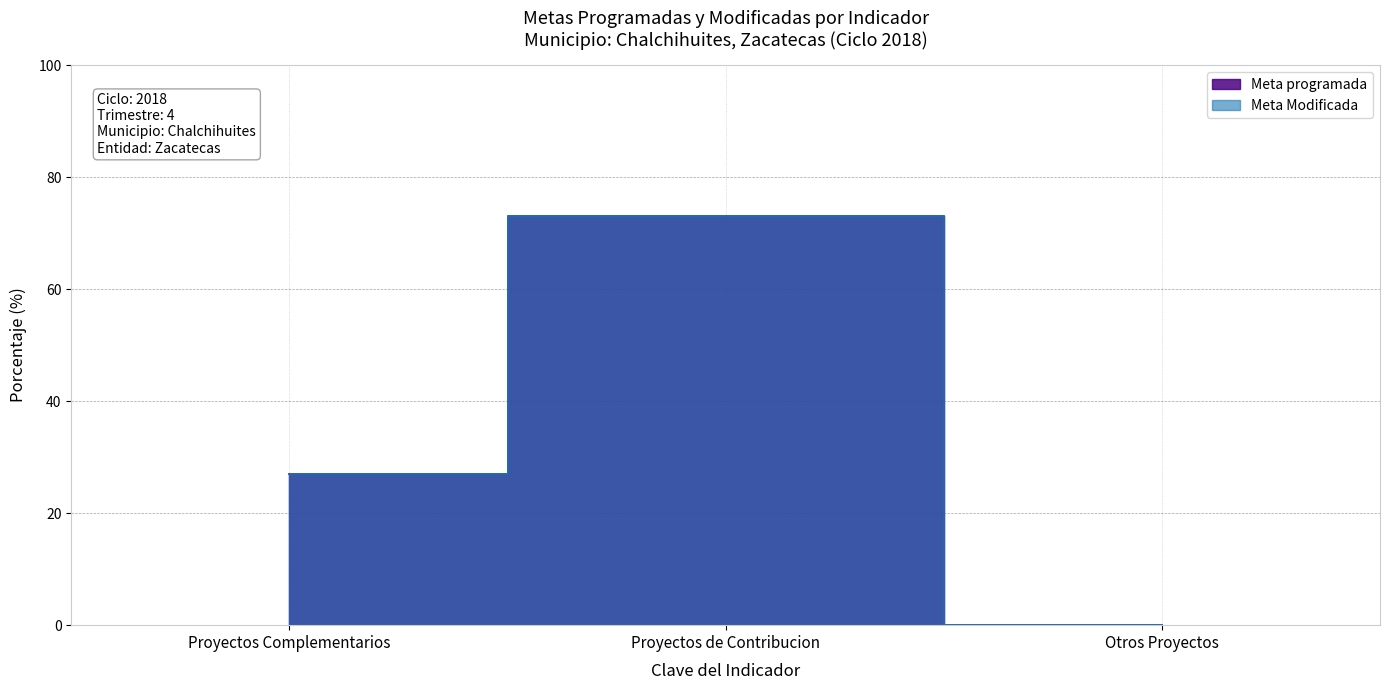

Which series has the largest range (max minus min)?

Meta programada